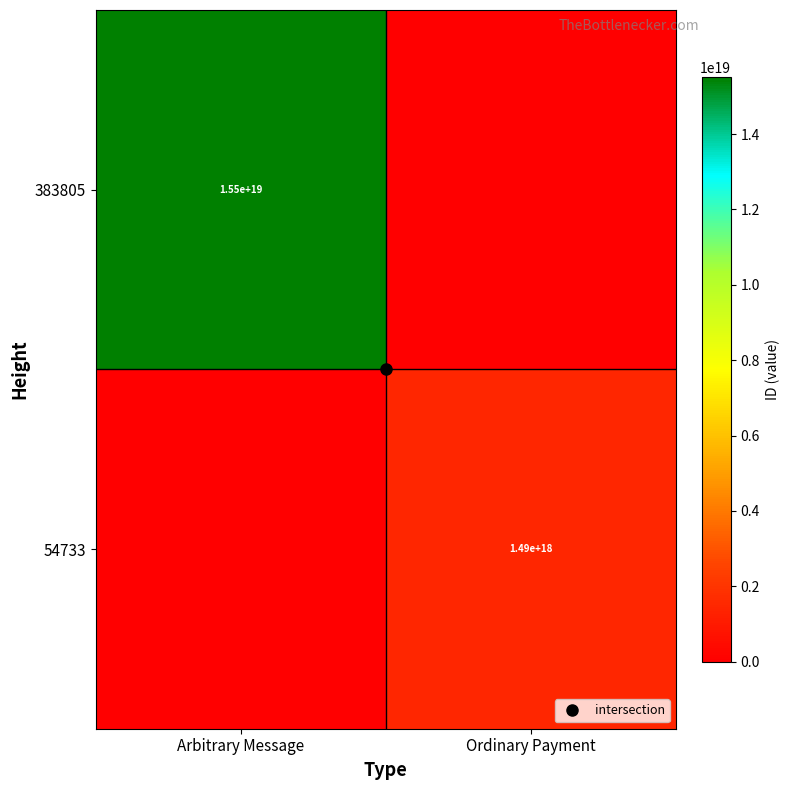

How many distinct data groups are displayed?

2